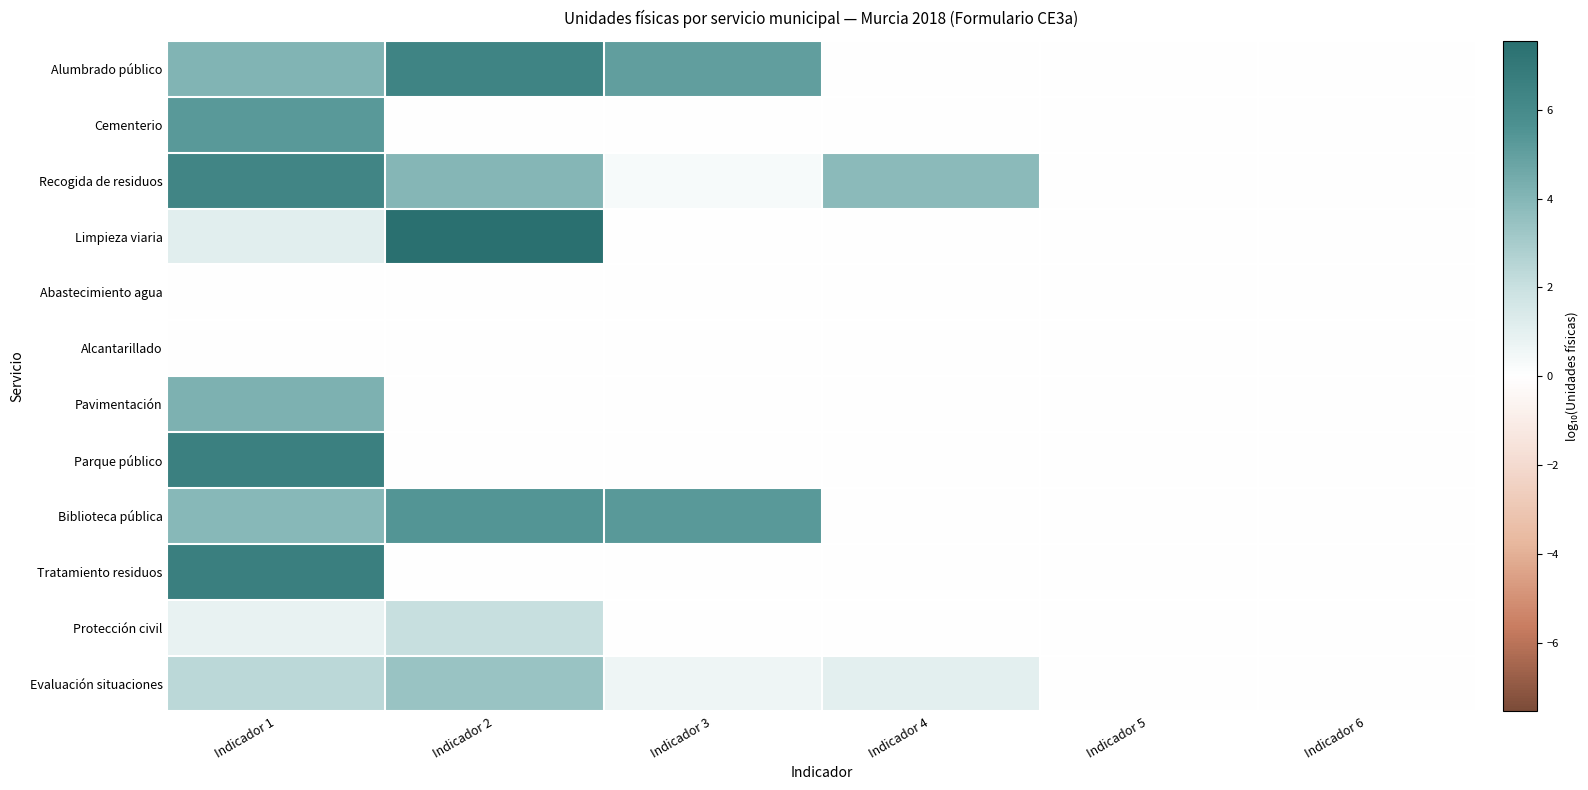

At Indicador 6, list the series in order from smallest to largest.

Alumbrado público, Cementerio, Recogida de residuos, Limpieza viaria, Abastecimiento agua, Alcantarillado, Pavimentación, Parque público, Biblioteca pública, Tratamiento residuos, Protección civil, Evaluación situaciones